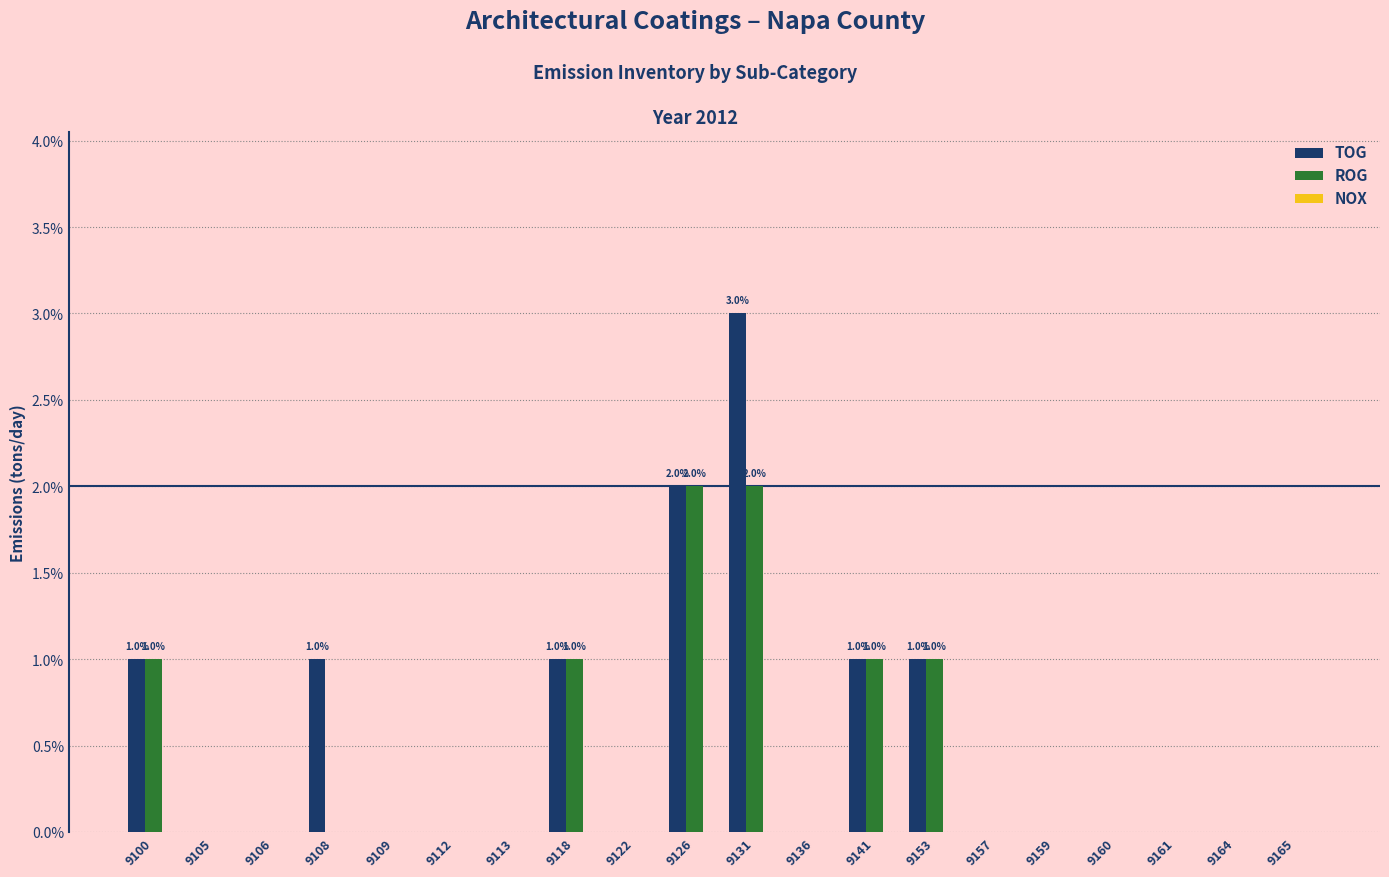

Which has a higher value, 9161 or 9126?

9126